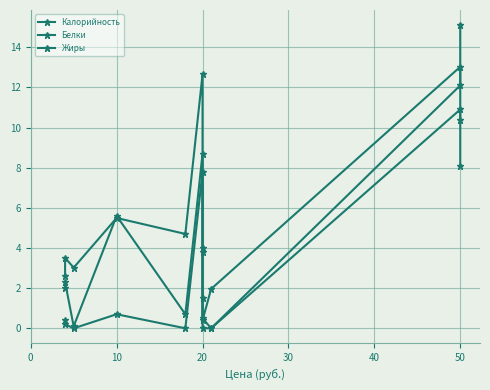

Between 50 and 20, which is larger?

50